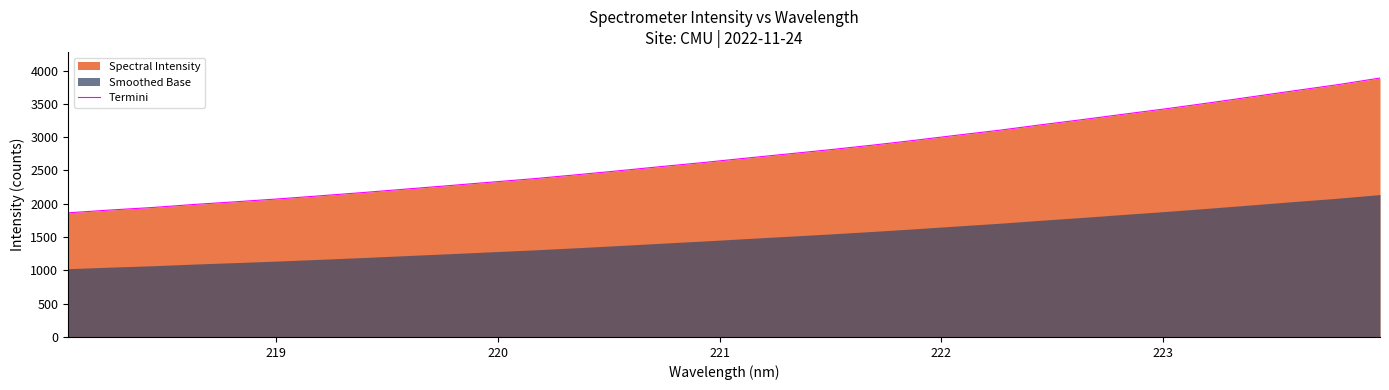

Does the chart display data point markers on the line(s)?

No